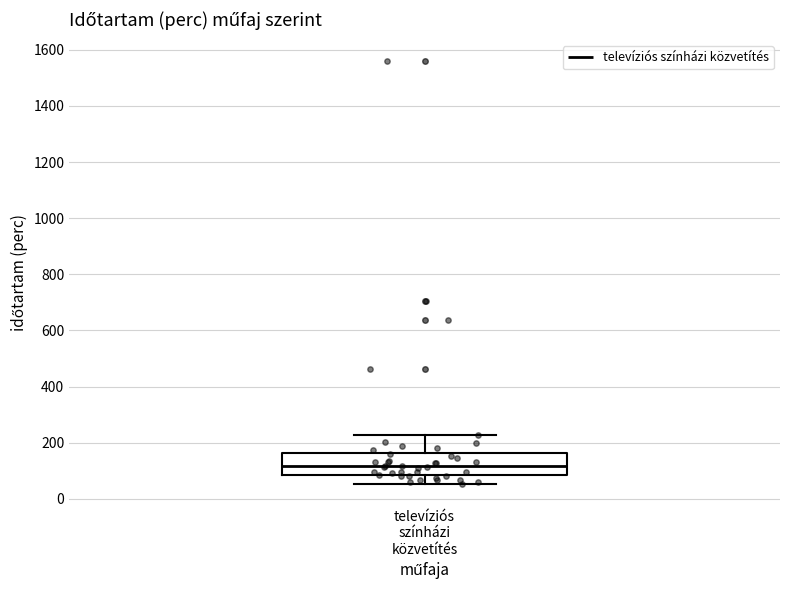

Read this box plot against the y-axis: the position of the median line, the range covered by the box, and the ends of both whiskers. The values are not printed on the chart, so give them approximately, as read against the axis.

median 120, box 80 to 160, whiskers 60 to 220